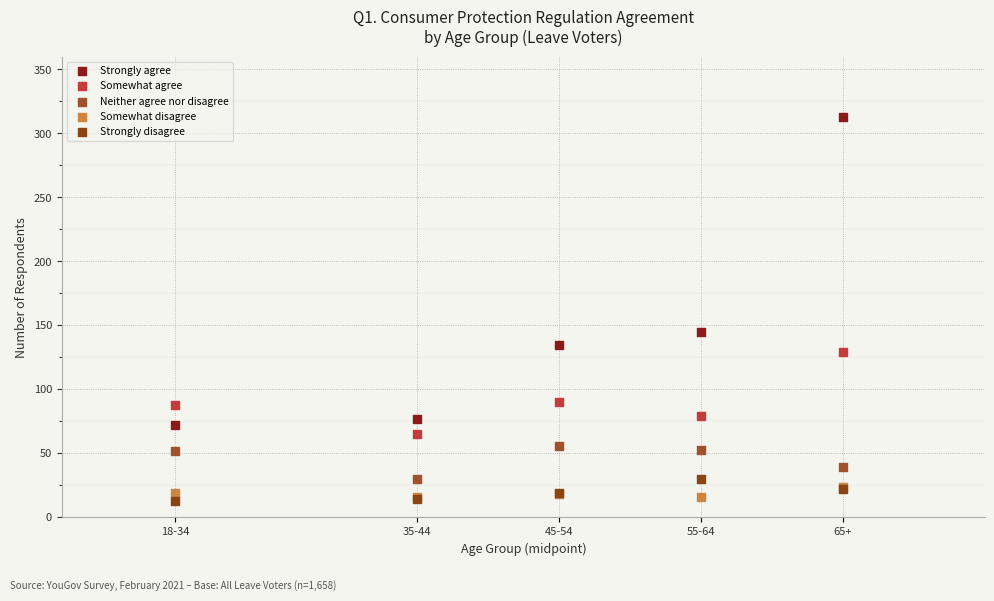

Which series has the largest Y range (max minus min)?

Strongly agree